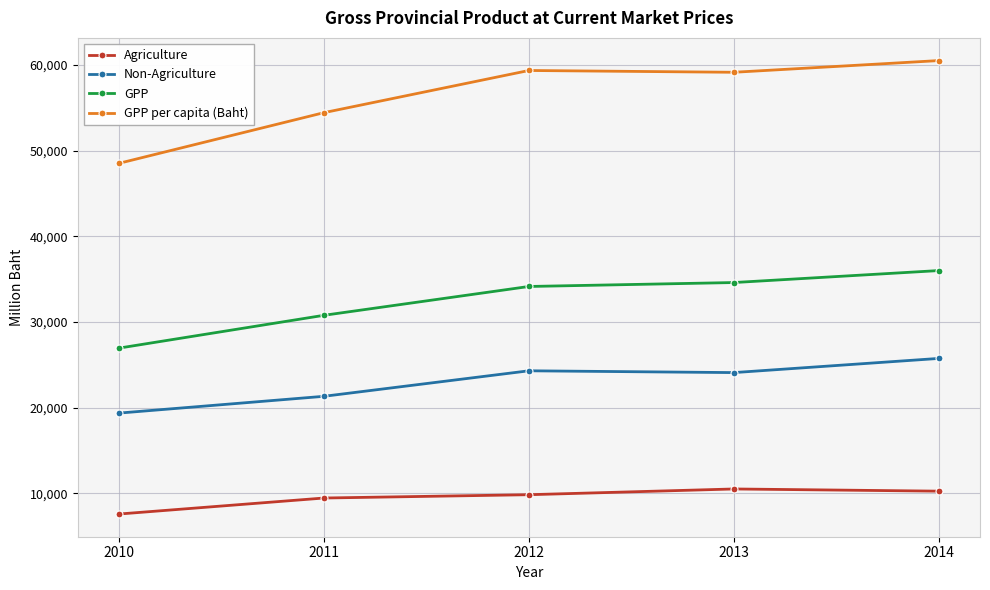

What is the difference between the maximum and minimum values in the Agriculture series?

2927